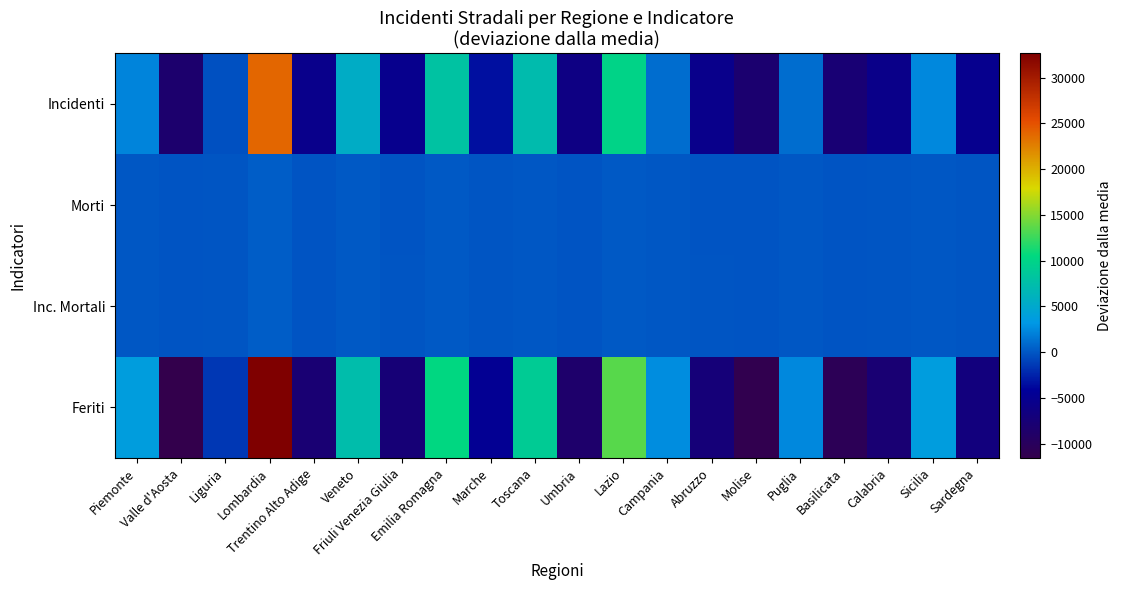

Which series has the widest spread of values?

Feriti